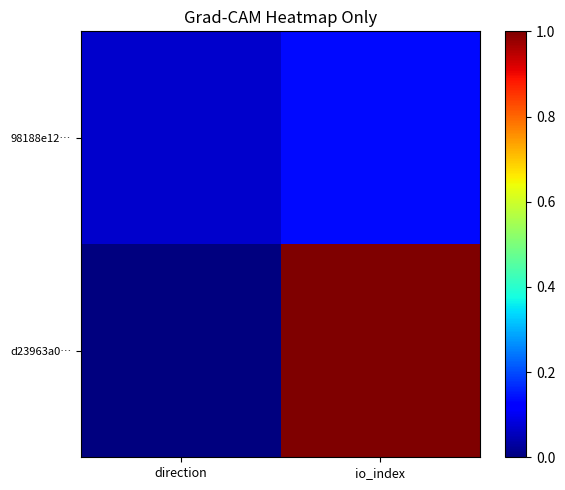

Count the number of data series in this chart.

2